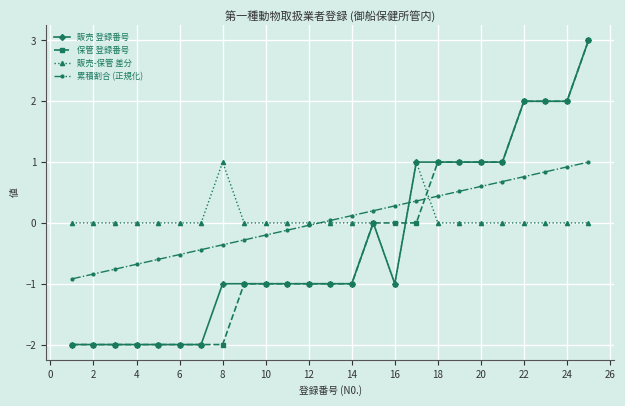

How many times do 累積割合 (正規化) and 保管 登録番号 cross each other?

1